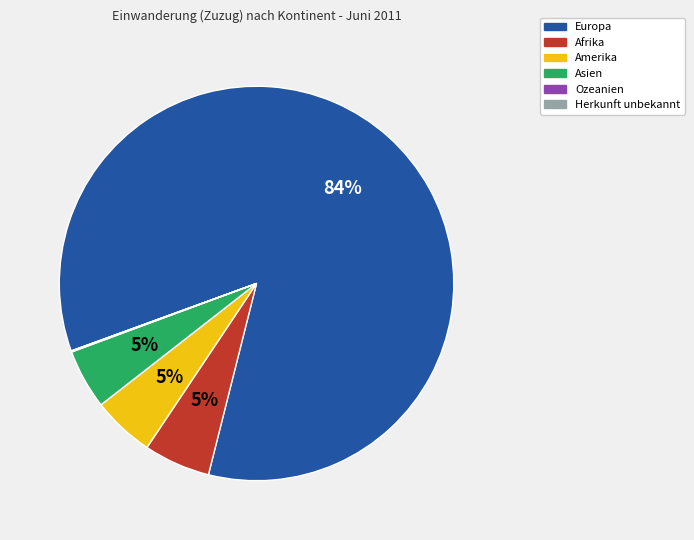

Does Amerika account for over 50% of the chart?

No